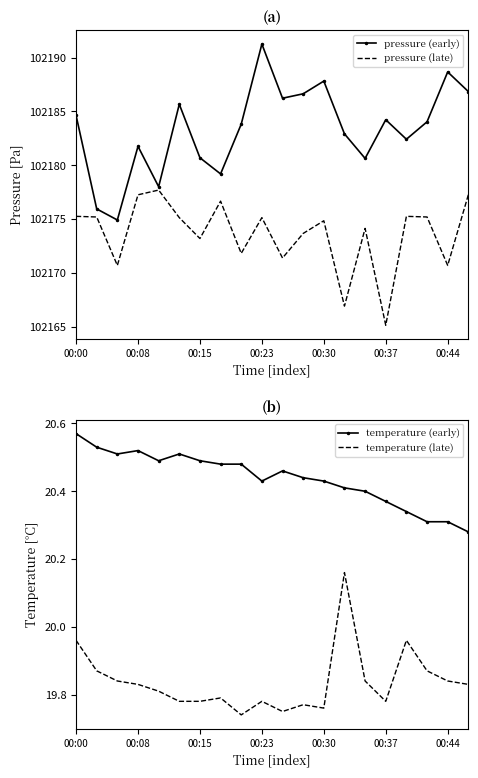

What is the highest value of the pressure (late) series?

102177.7